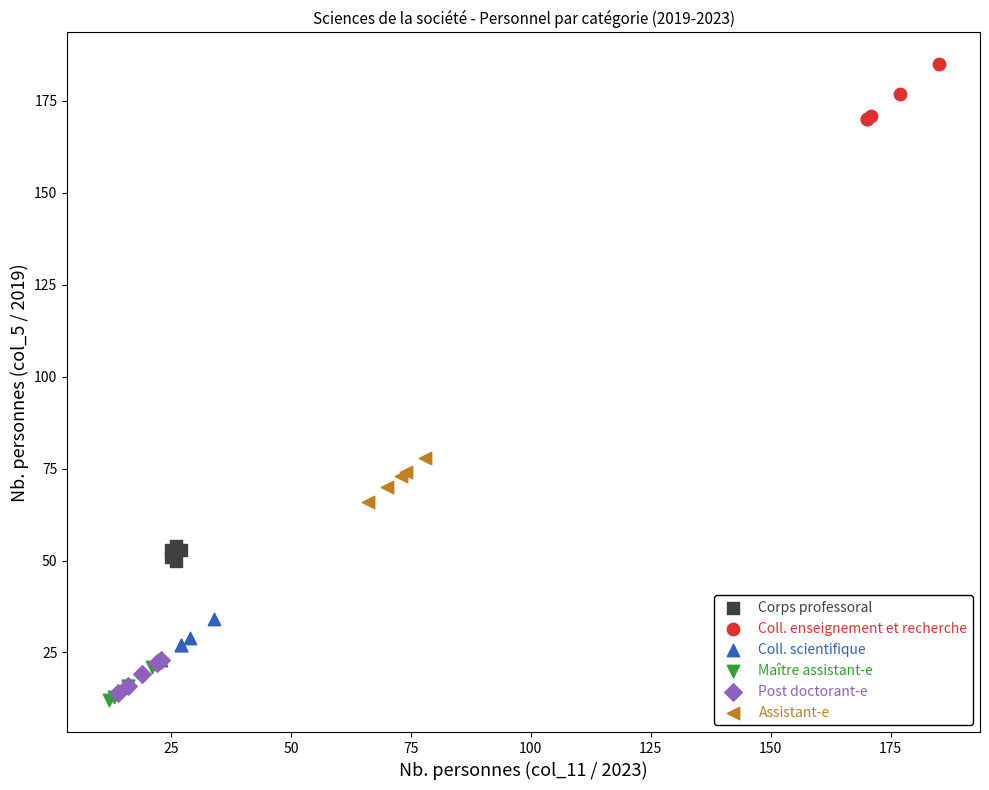

What are all the series names shown in the legend?

Corps professoral, Coll. enseignement et recherche, Coll. scientifique, Maître assistant-e, Post doctorant-e, Assistant-e